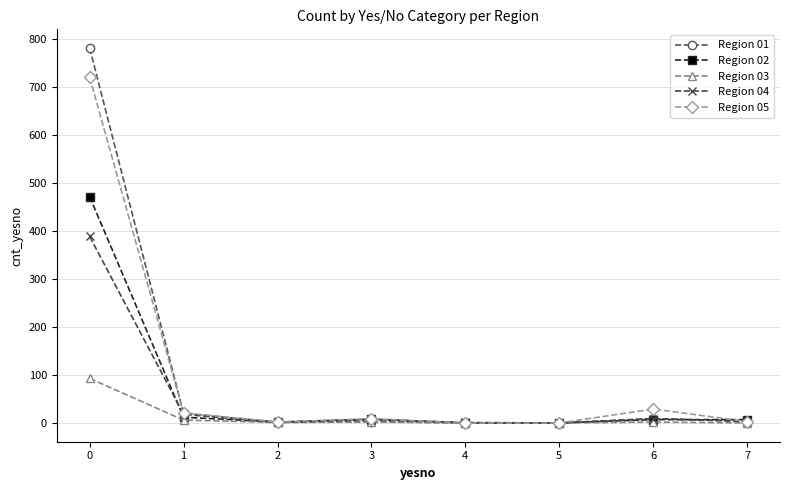

At how many categories does at least one series exceed 48?

1